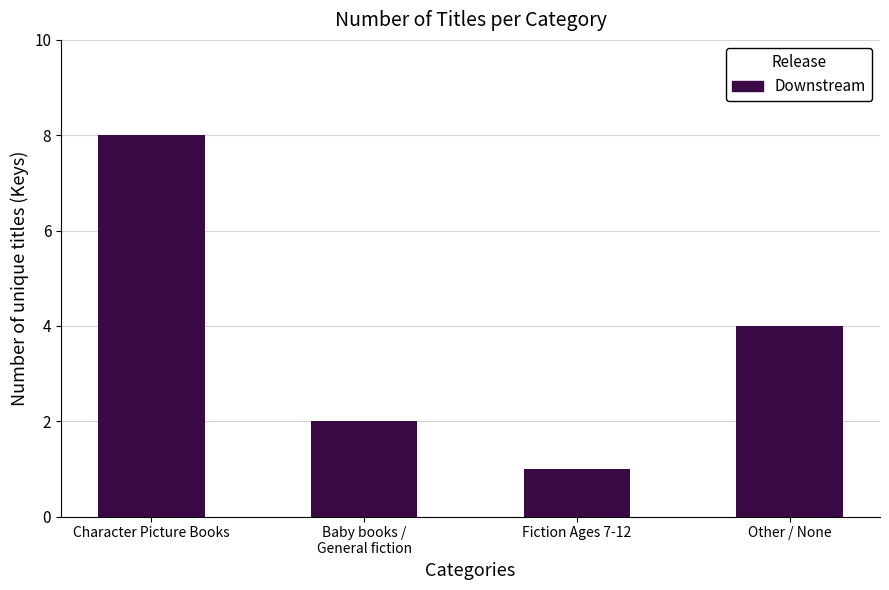

What is the change in value from Character Picture Books to Fiction Ages 7-12?

-7